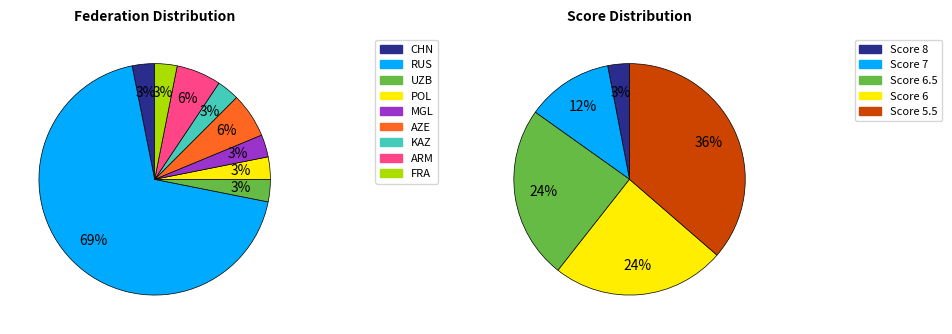

Count the number of slices in the pie.

9